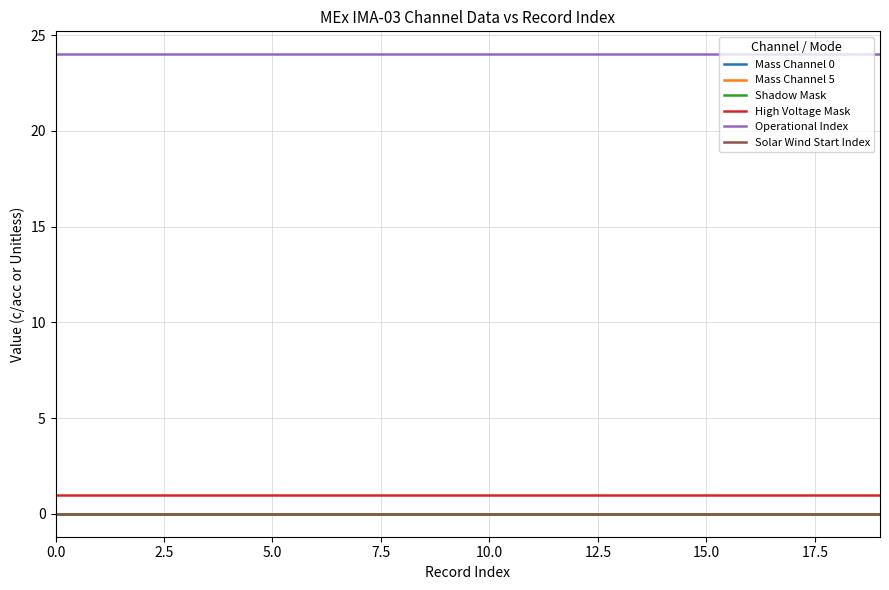

Does the chart have visible grid lines?

Yes